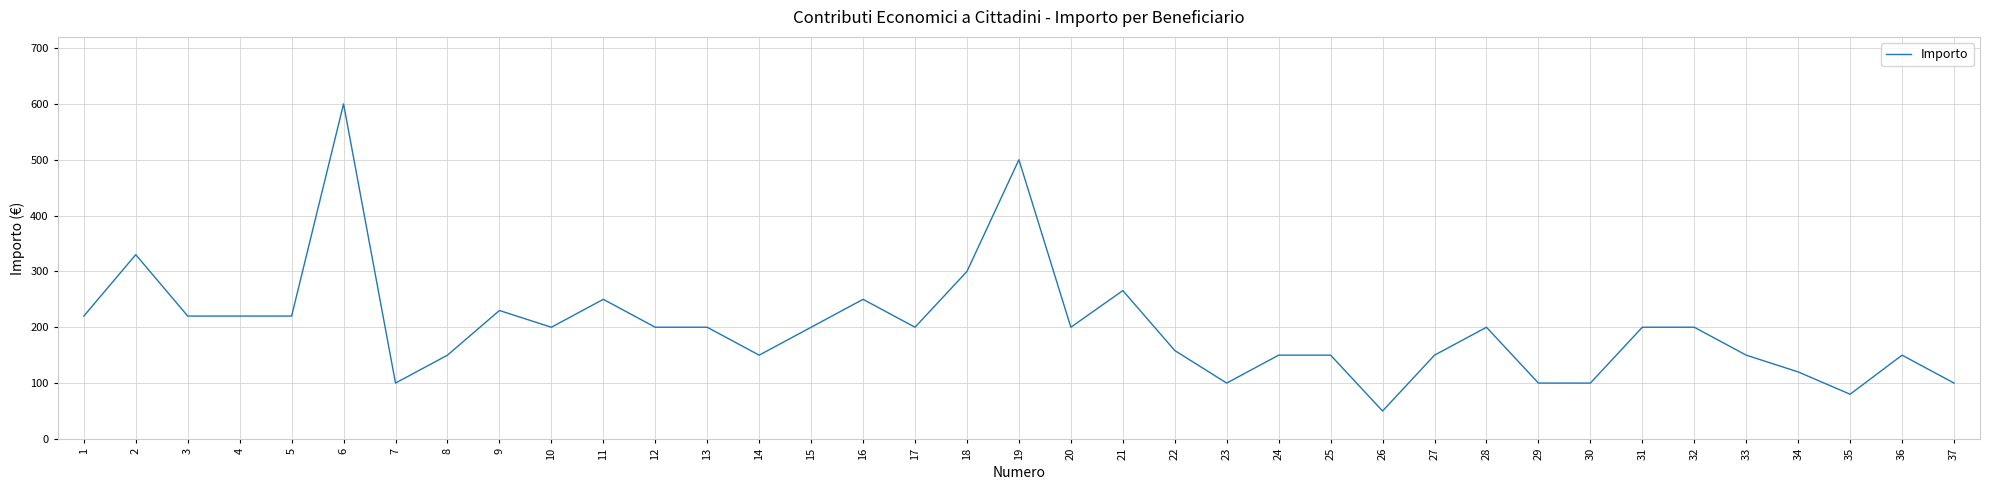

Reading right to left, list all the values displayed in this chart.

100.0	150.0	80.0	120.0	150.0	200.0	200.0	100.0	100.0	200.0	150.0	50.0	150.0	150.0	100.0	158.3	265.7	200.0	500.0	300.0	200.0	250.0	200.0	150.0	200.0	200.0	250.0	200.0	230.0	150.0	100.0	600.0	220.0	220.0	220.0	330.0	220.0